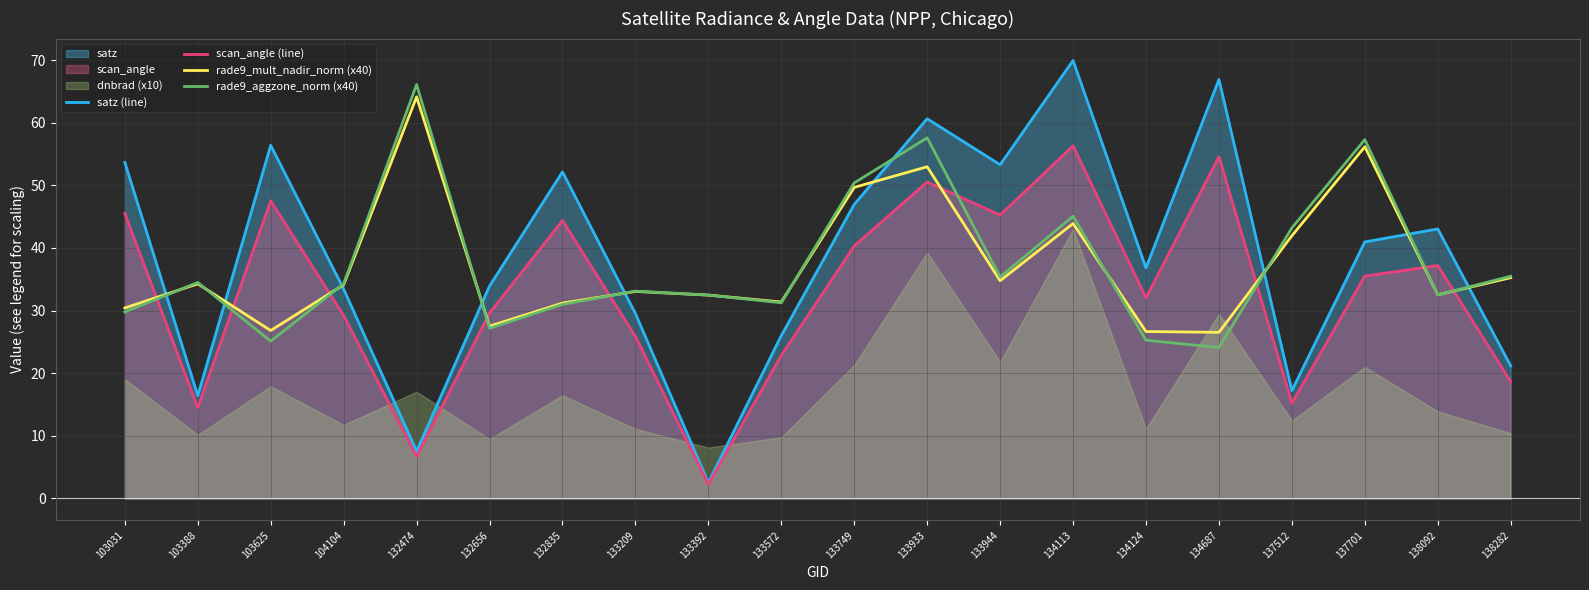

How many interior local peaks does the satz (line) series have?

6